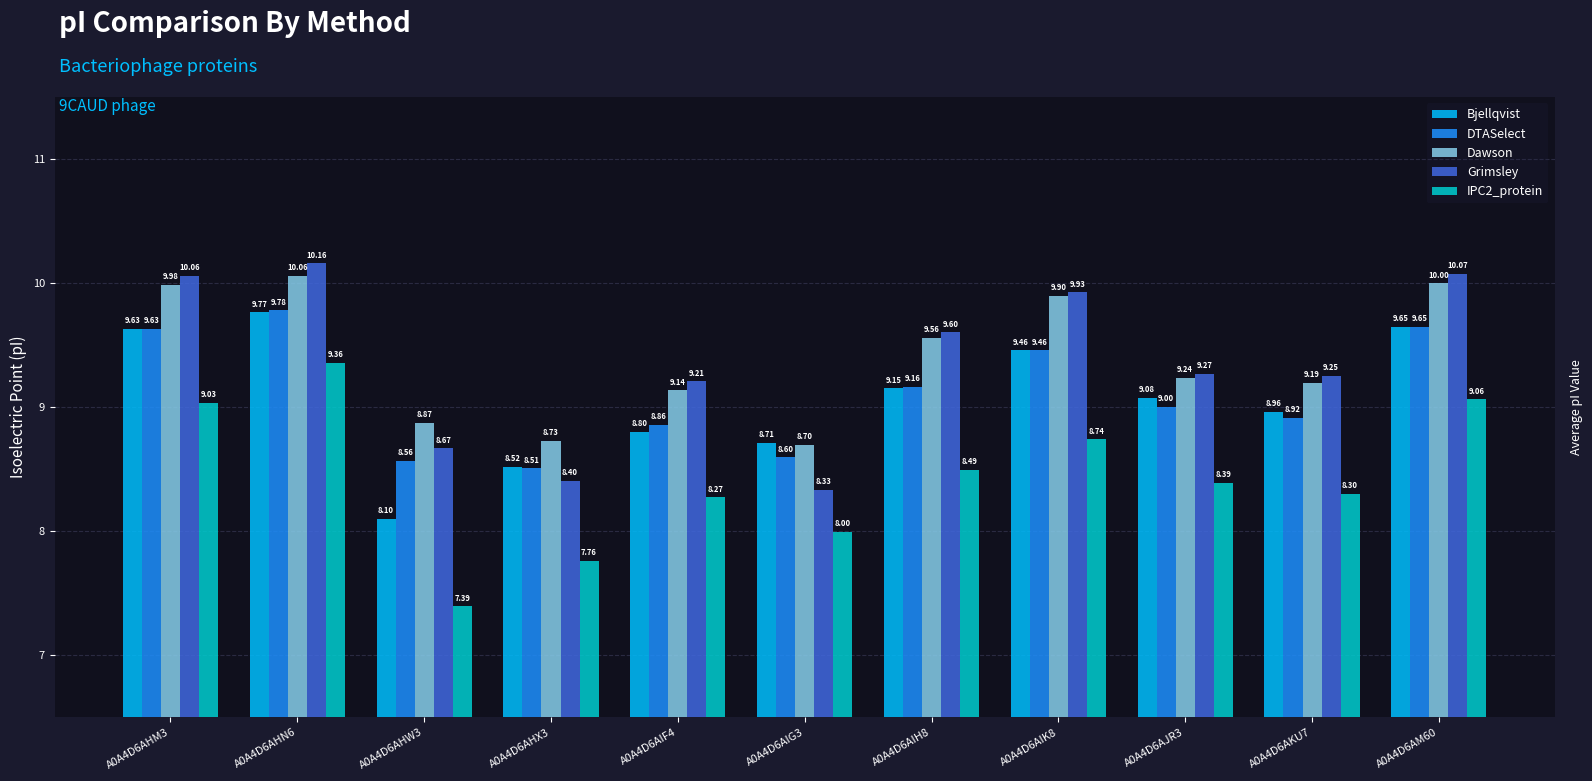

What is the difference between the Dawson values at A0A4D6AIK8 and A0A4D6AHX3?

1.2